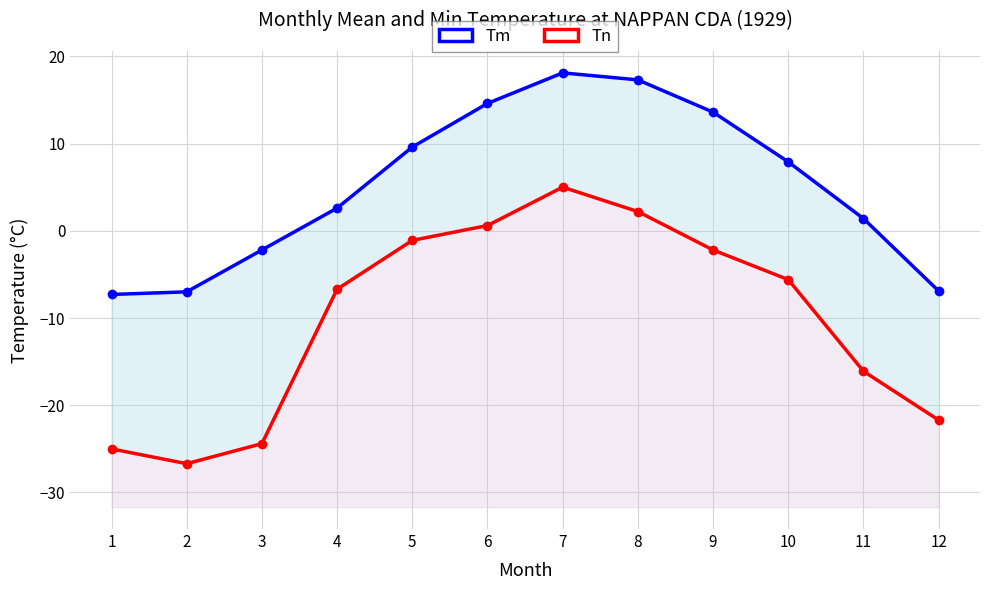

True or false: Tm and Tn cross at least once.

False